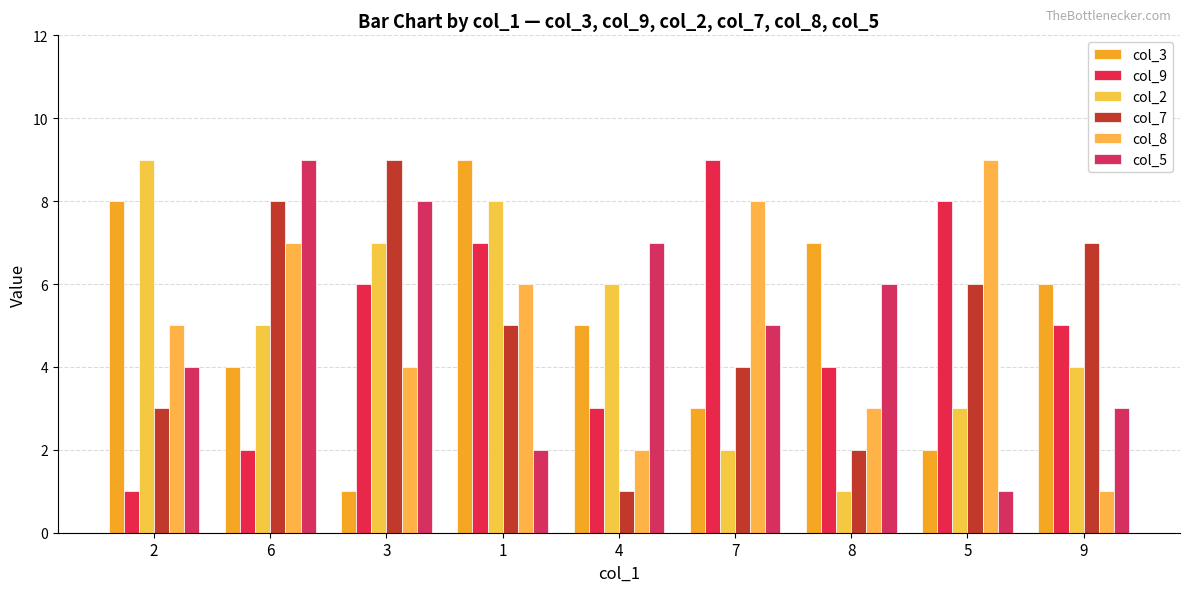

Reading left to right, what are all the values shown in this chart?

col_3: 2=8	6=4	3=1	1=9	4=5	7=3	8=7	5=2	9=6
col_9: 2=1	6=2	3=6	1=7	4=3	7=9	8=4	5=8	9=5
col_2: 2=9	6=5	3=7	1=8	4=6	7=2	8=1	5=3	9=4
col_7: 2=3	6=8	3=9	1=5	4=1	7=4	8=2	5=6	9=7
col_8: 2=5	6=7	3=4	1=6	4=2	7=8	8=3	5=9	9=1
col_5: 2=4	6=9	3=8	1=2	4=7	7=5	8=6	5=1	9=3